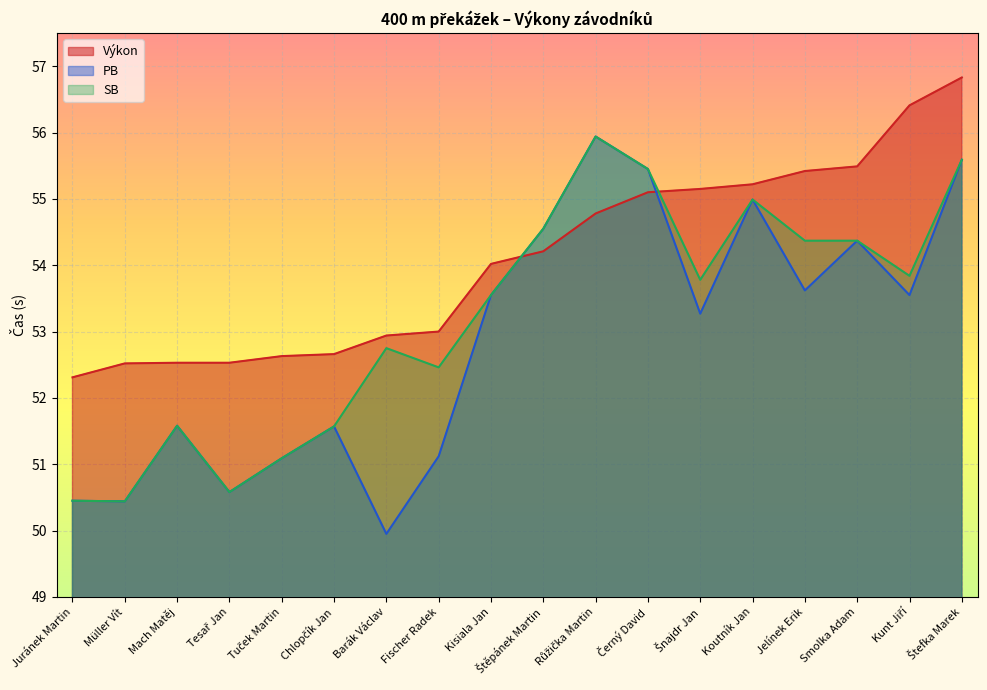

How many values in the PB series are below 53?

8